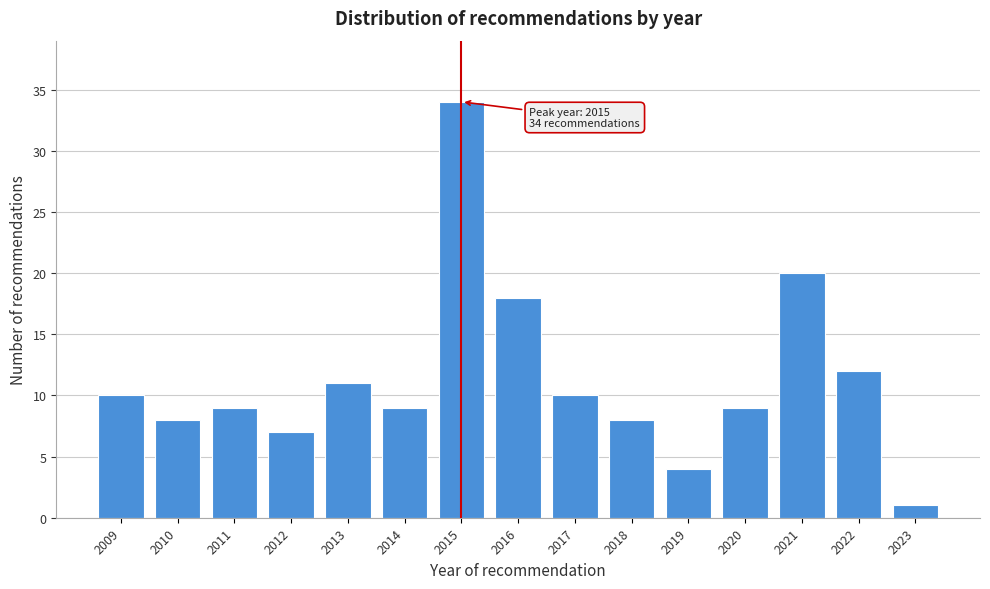

Reading left to right, extract all data points from this chart.

10	8	9	7	11	9	34	18	10	8	4	9	20	12	1